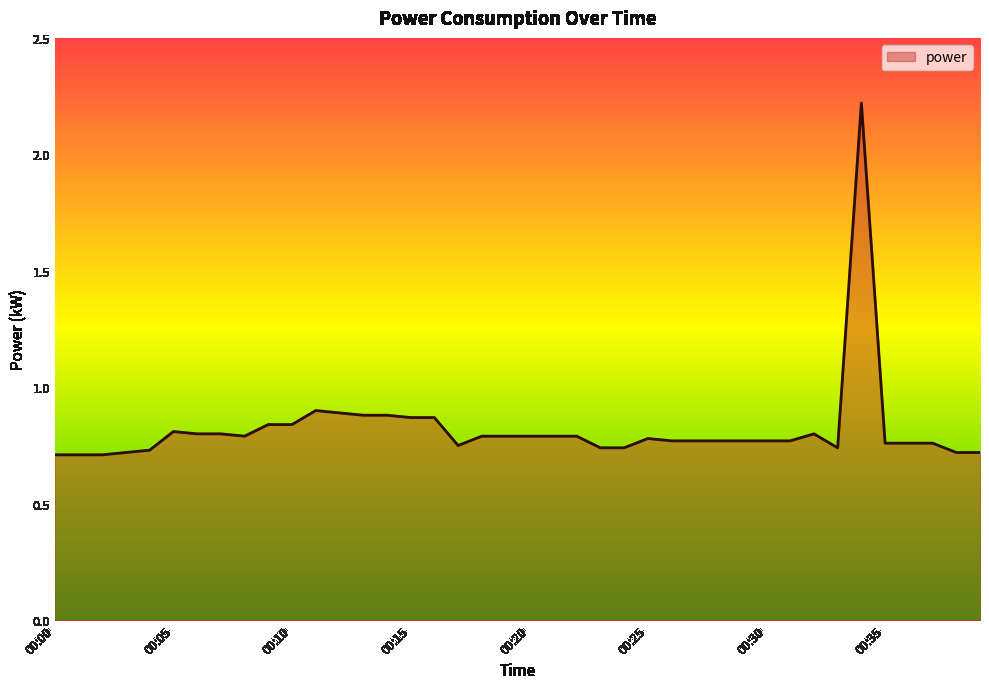

What is the difference between the maximum and minimum values?

1.5